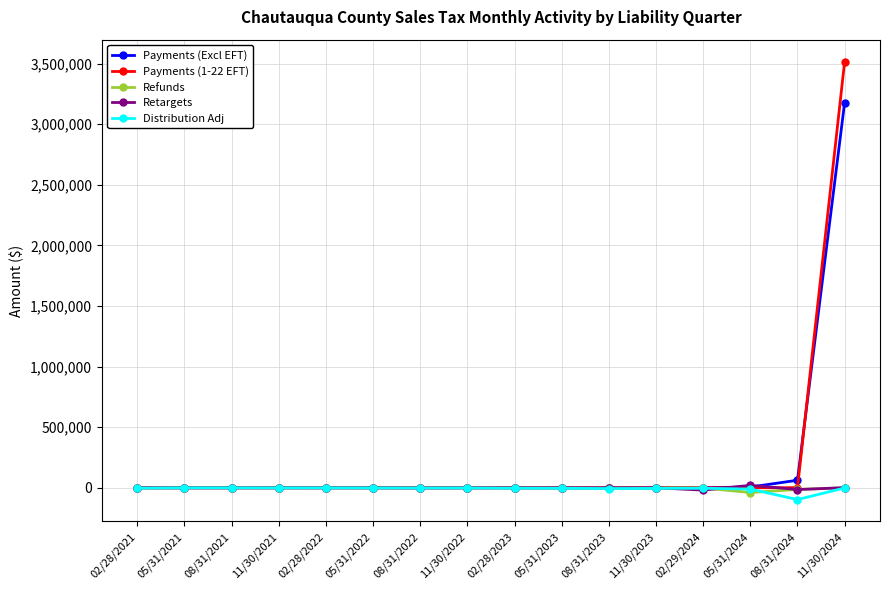

In Distribution Adj, how many points are higher than both neighbors (excluding endpoints)?

4